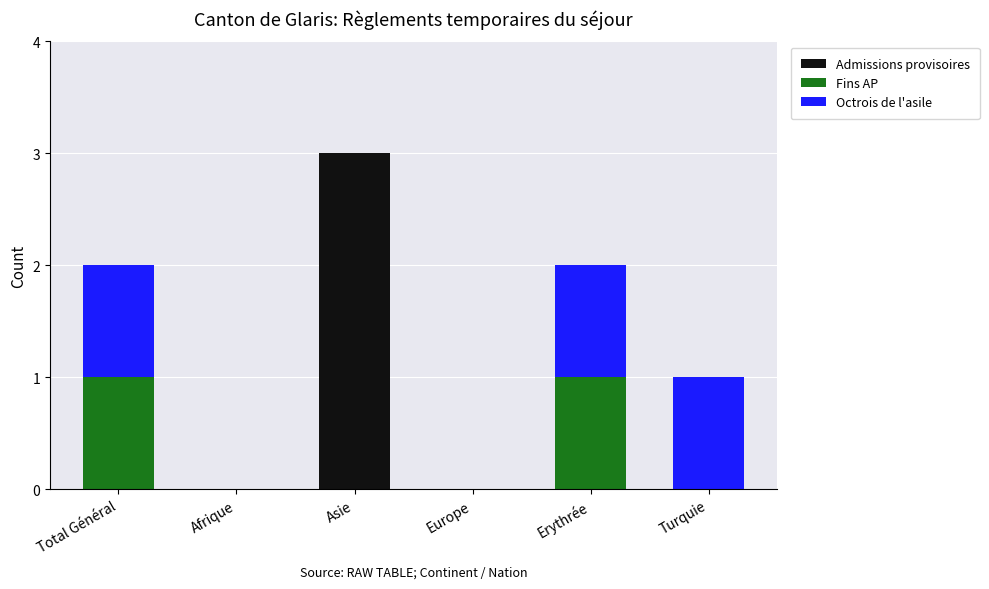

True or false: Admissions provisoires has a value of 1 at Europe.

False